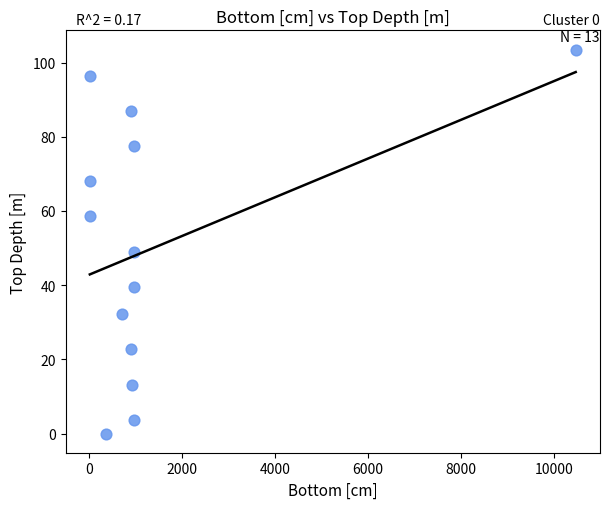

What is the range of X values (max minus min)?

10449.0